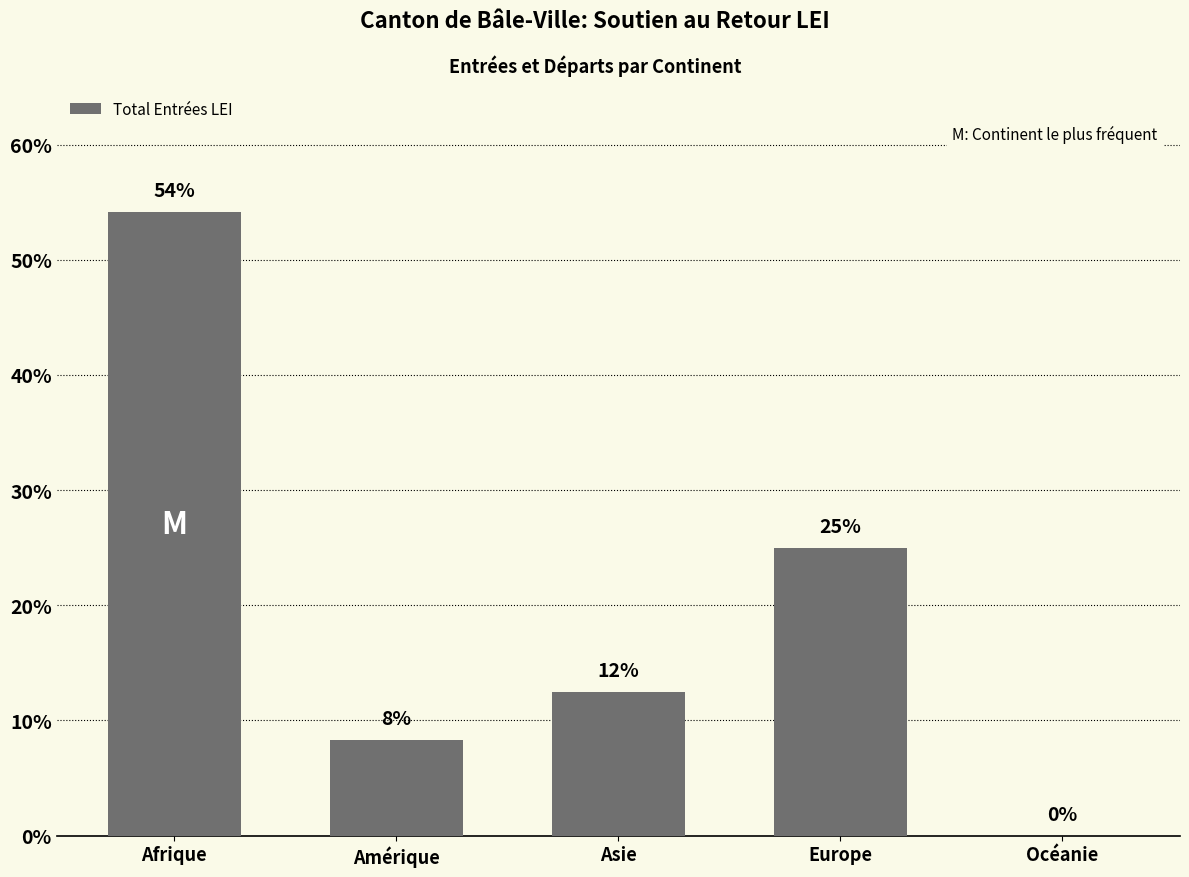

Where does the data first go above 12?

Afrique